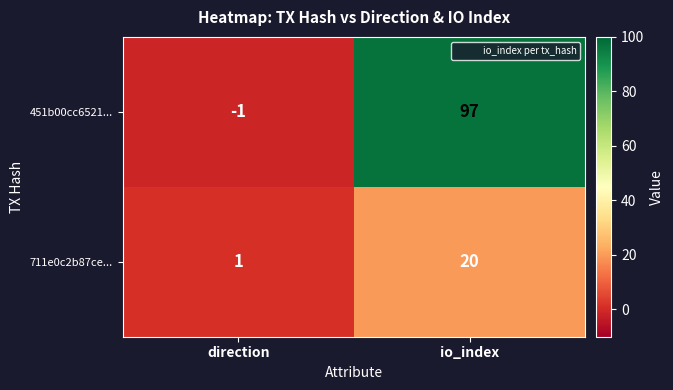

Where is 451b00cc6521... nearest to the value 48?

direction